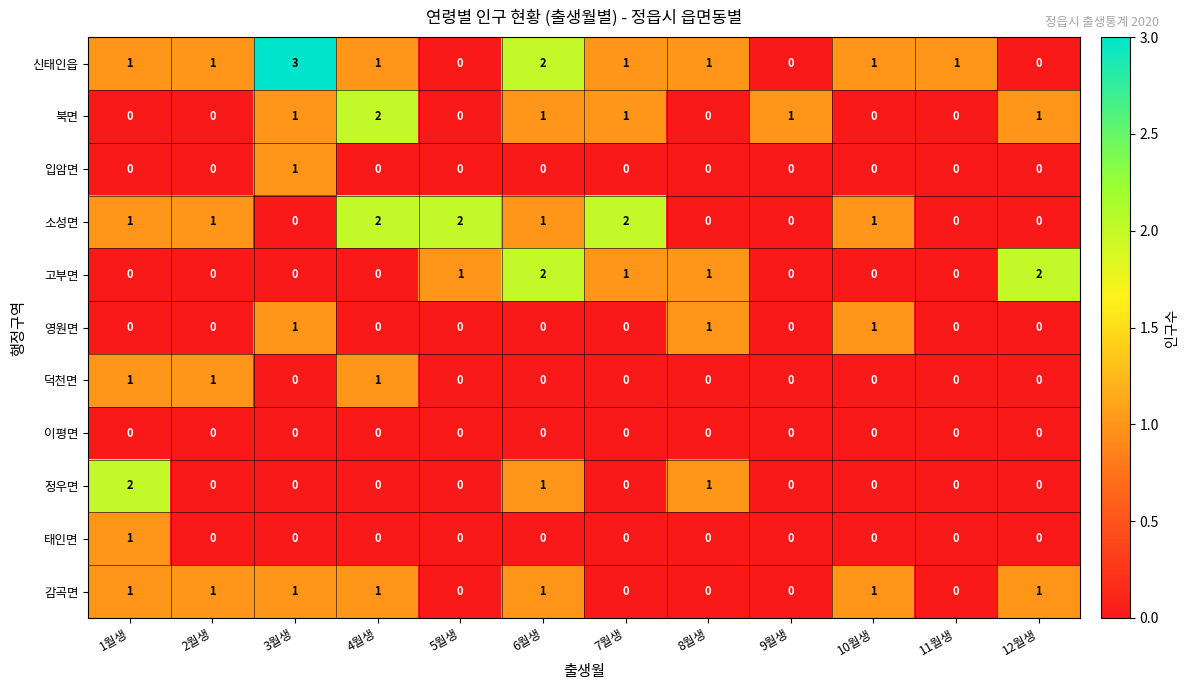

What is the sum of all 신태인읍 values?

12